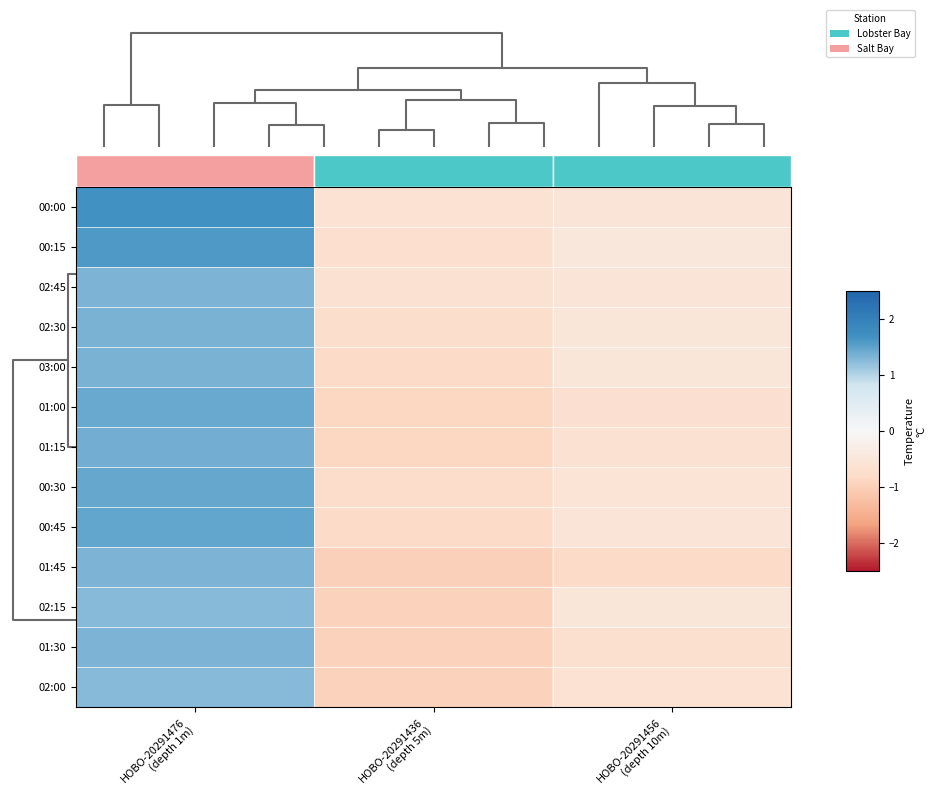

At which category does the chart reach its minimum across all series?

HOBO-20291436 (depth 5m)